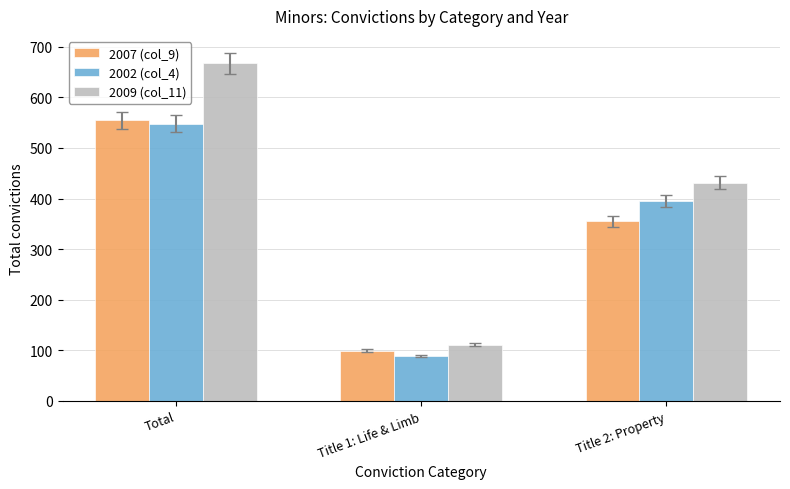

What value does the 2002 (col_4) series have at Title 2: Property, to the nearest 5?

395